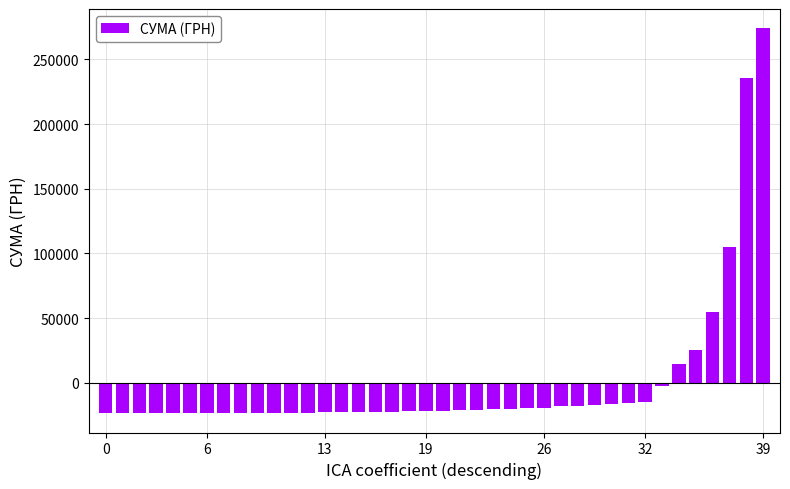

How many values are above zero?

6